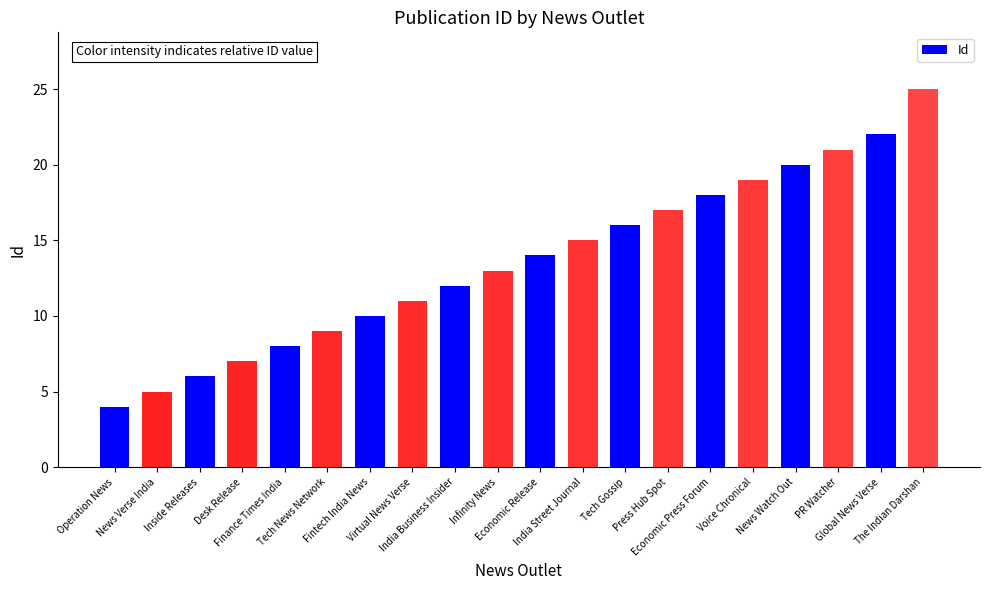

How many values are below 14?

10